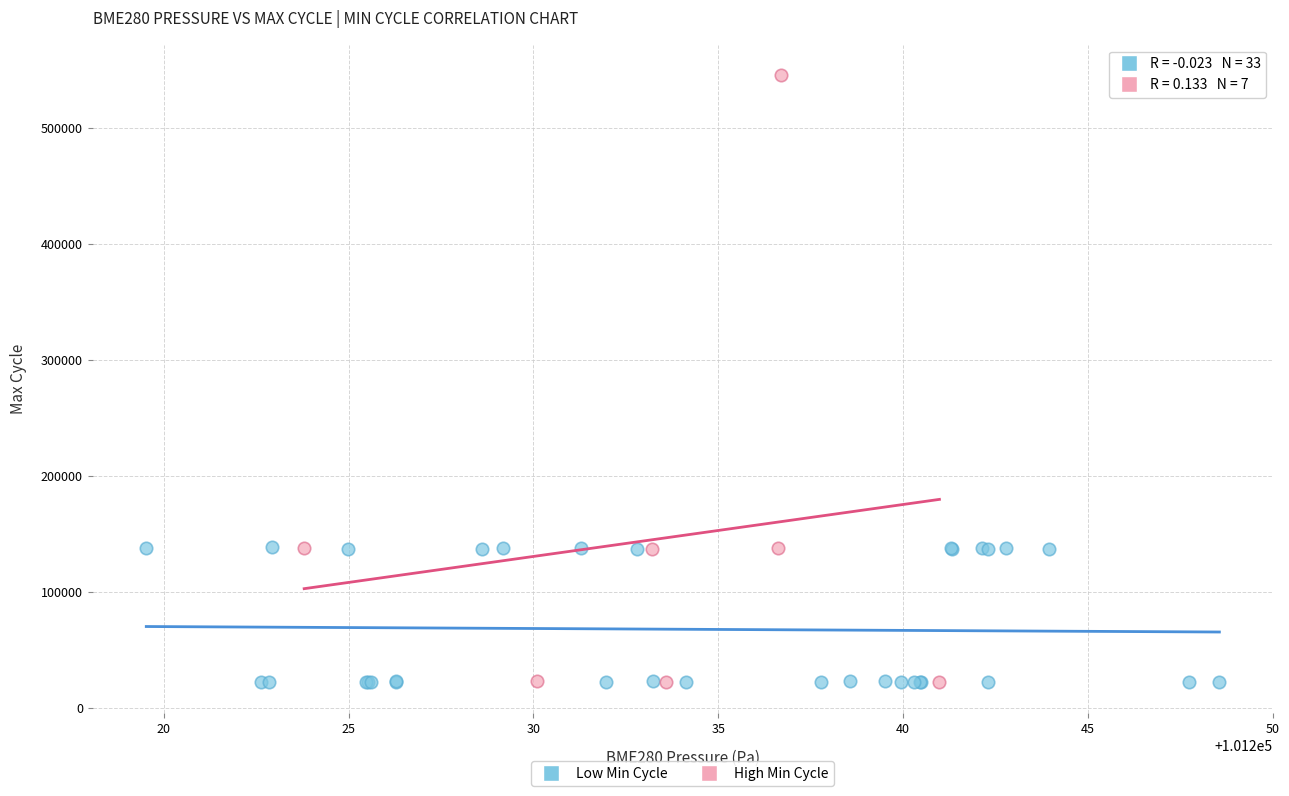

Which series reaches the maximum Y coordinate?

High Min Cycle